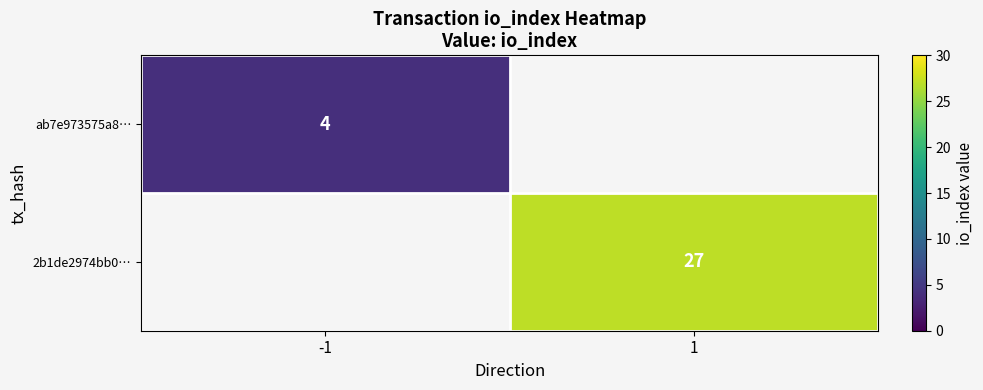

What is the greatest value displayed?

27.0